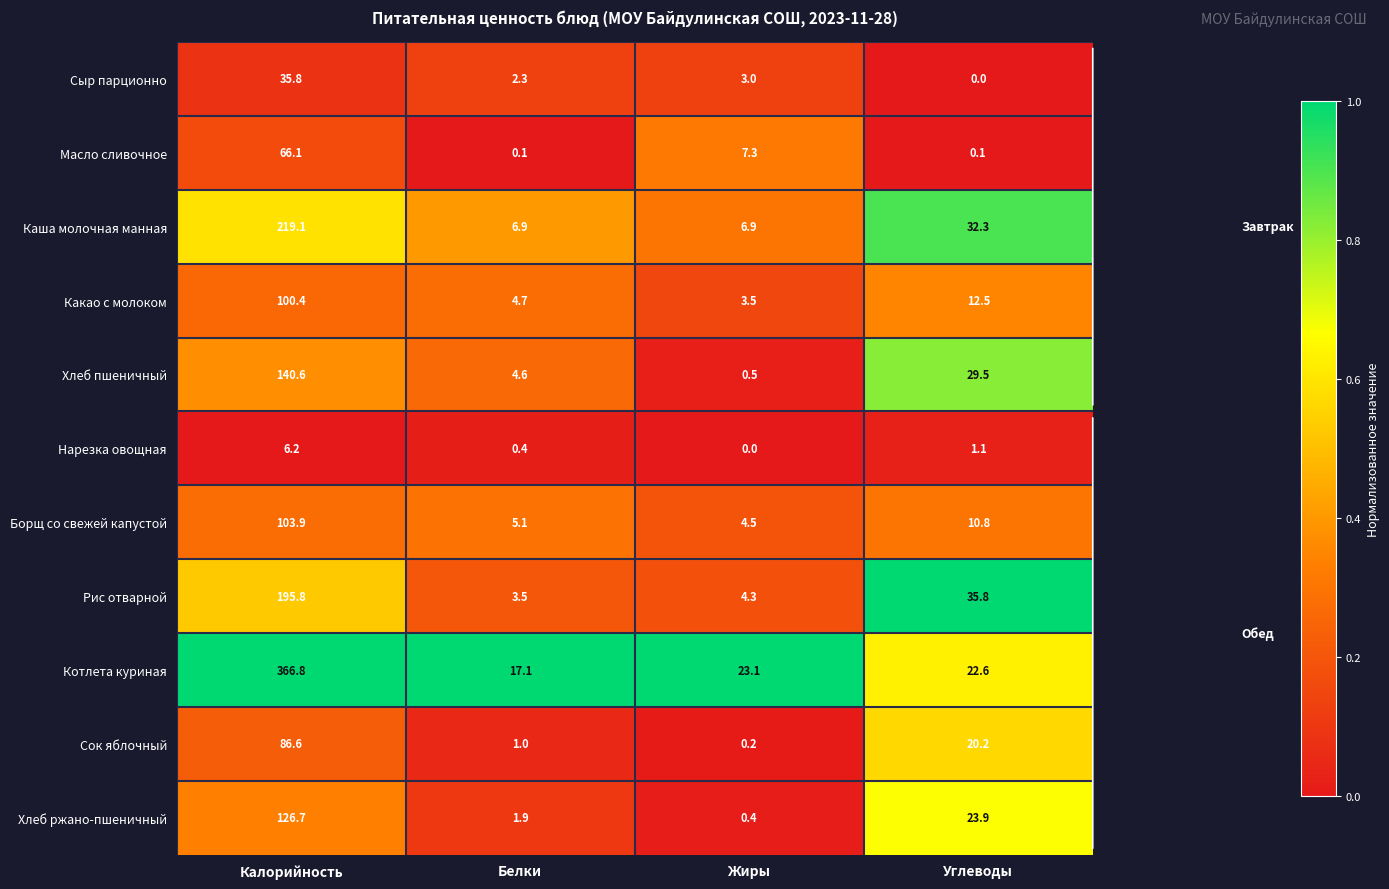

Which series has the largest total across all categories?

Котлета куриная